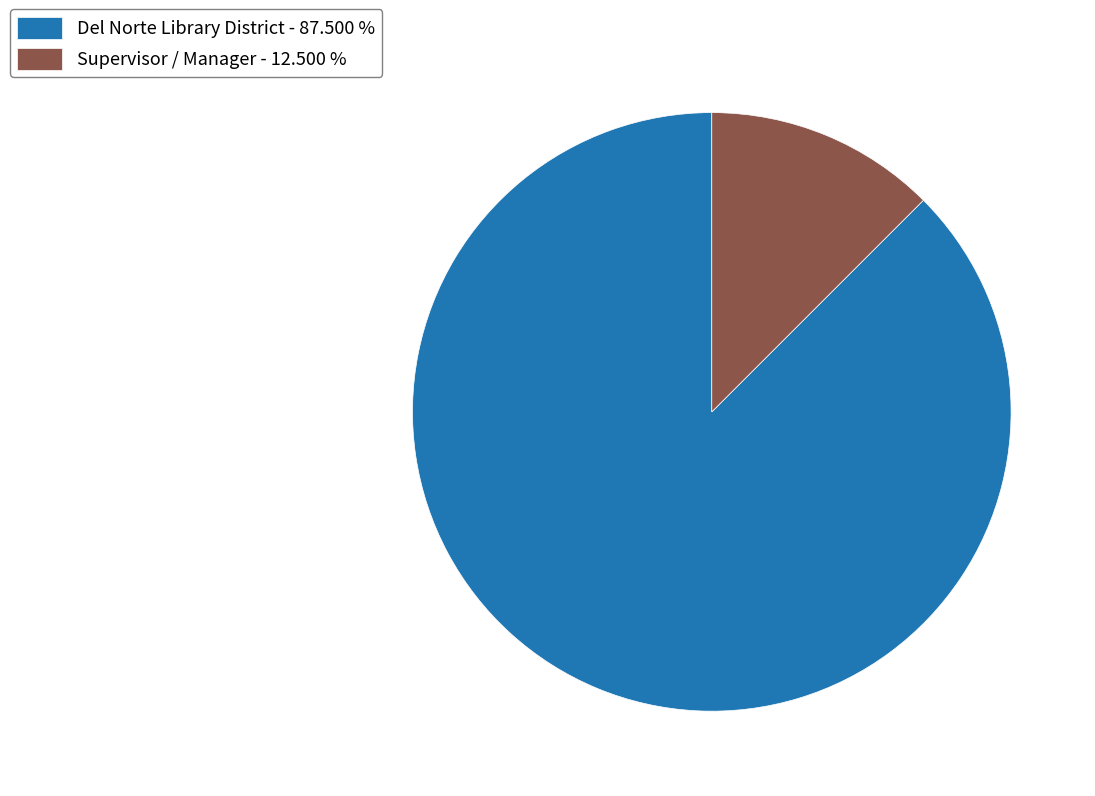

What is the largest slice in the pie chart?

Del Norte Library District